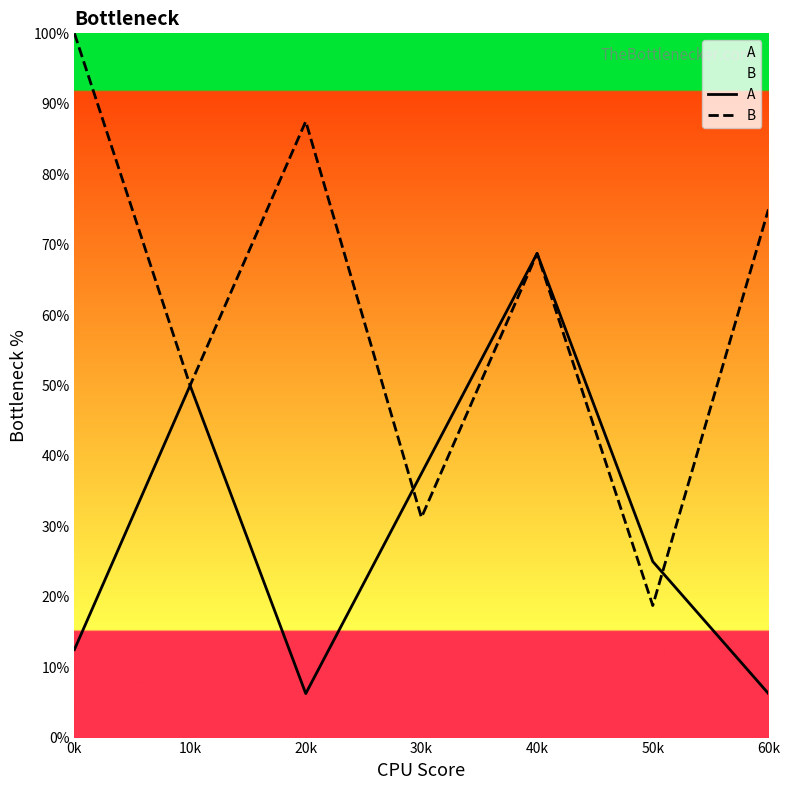

Is it true that B equals 31.2 at 30k?

True